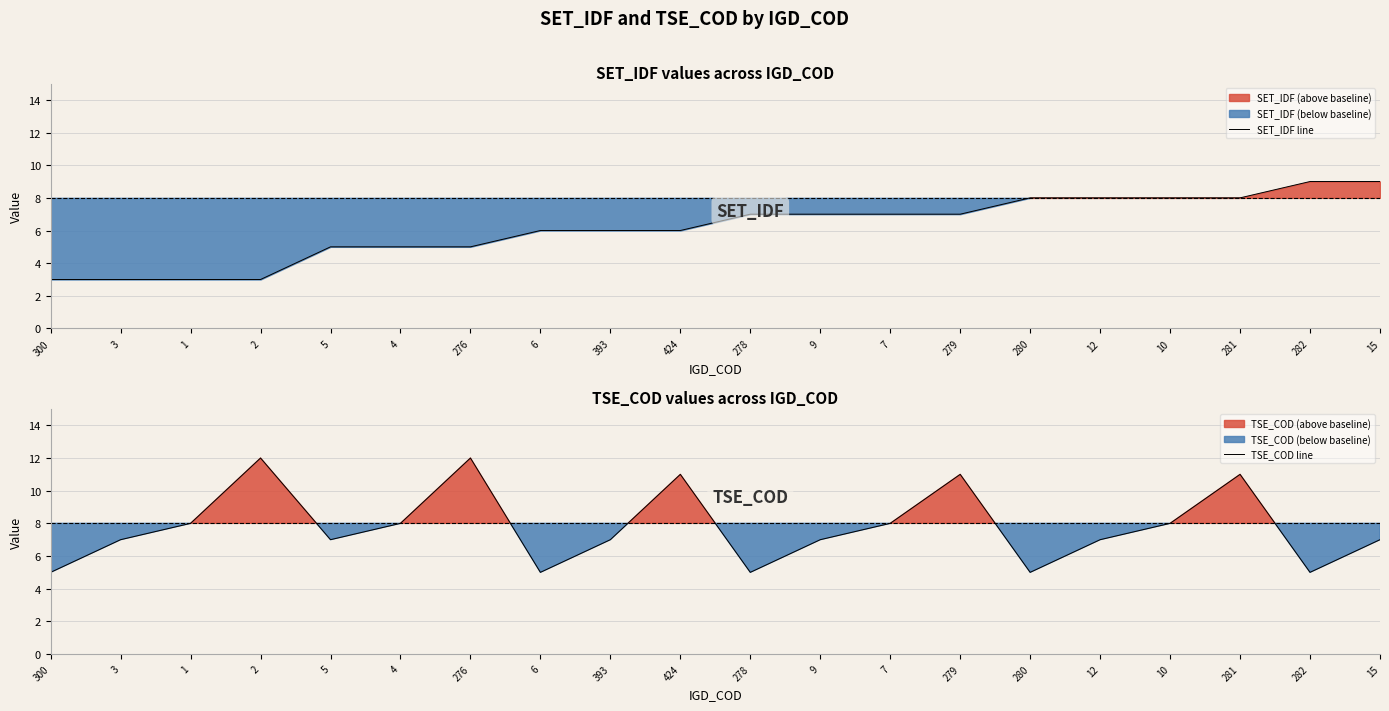

List the series in order of their overall mean, highest first.

TSE_COD line, SET_IDF line